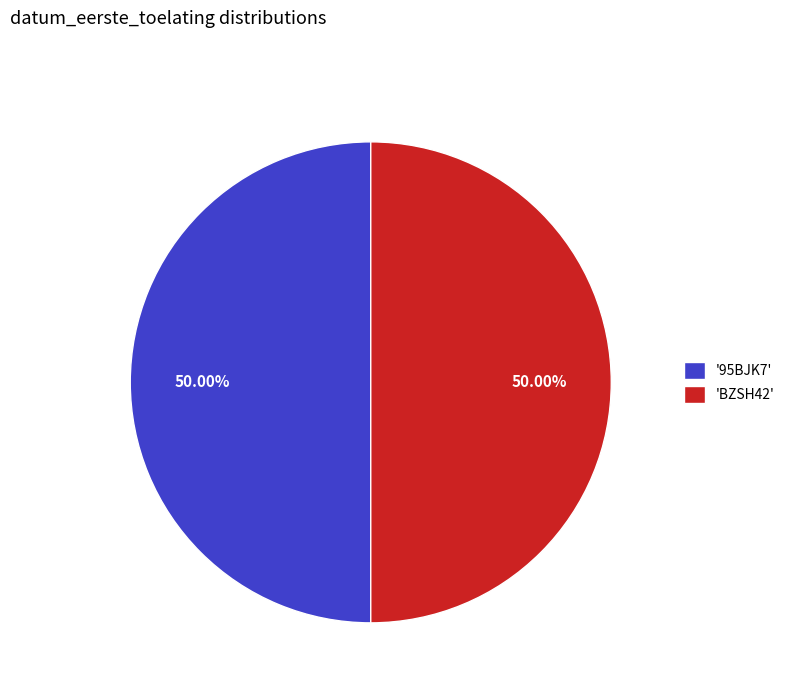

What is the ratio of the value at 'BZSH42' to the value at '95BJK7'?

1.0